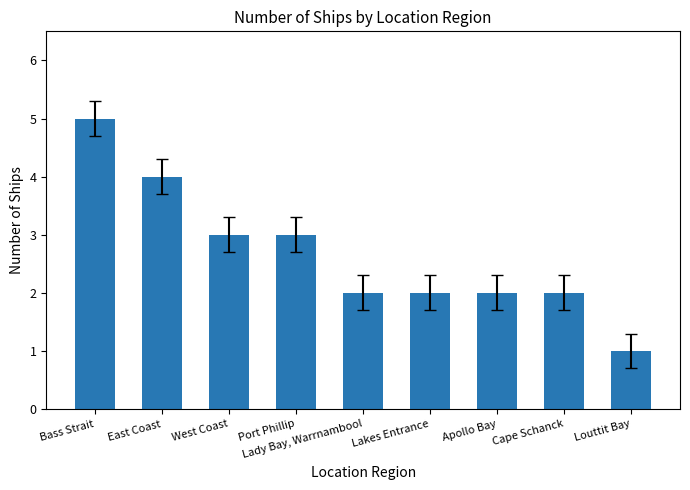

What is the sum of all values?

24